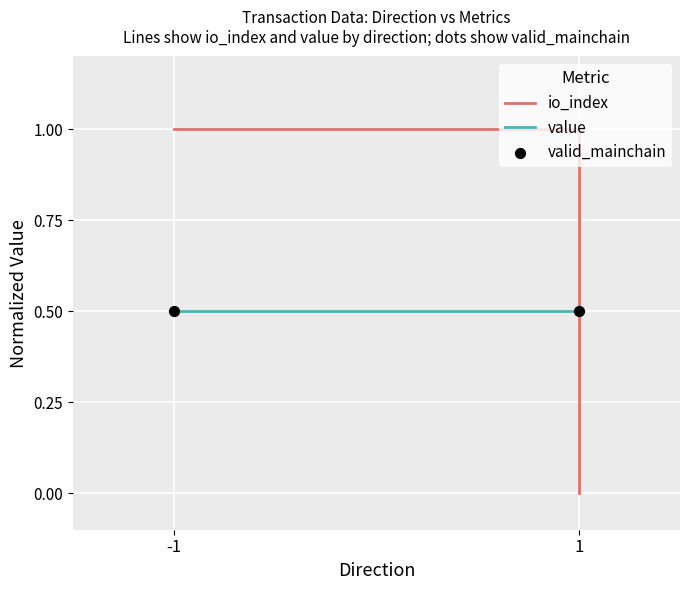

Which series has the largest Y range (max minus min)?

io_index